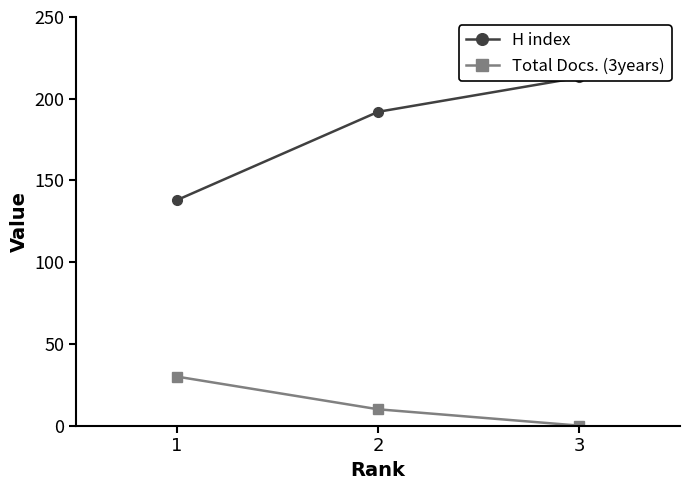

Between 2 and 1, which is larger?

2